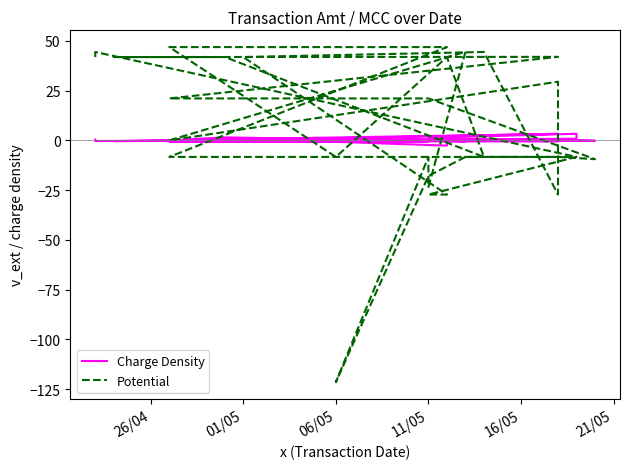

Where does the Potential series first go above -8?

26/04